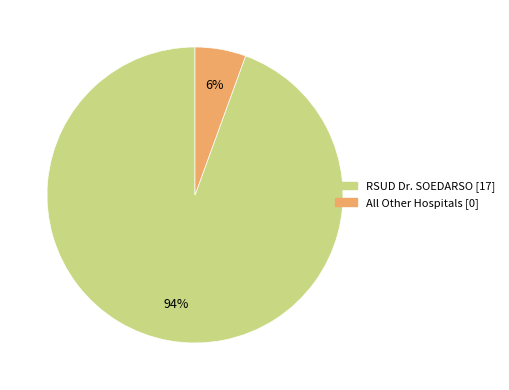

Which category has the smallest portion of the pie?

All Other Hospitals [0]